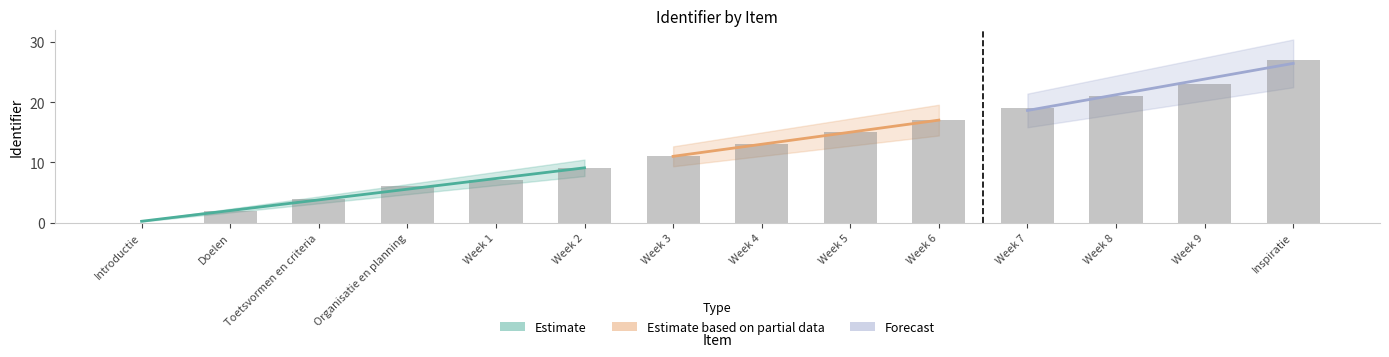

True or false: the data shows 6 at Organisatie en planning.

True